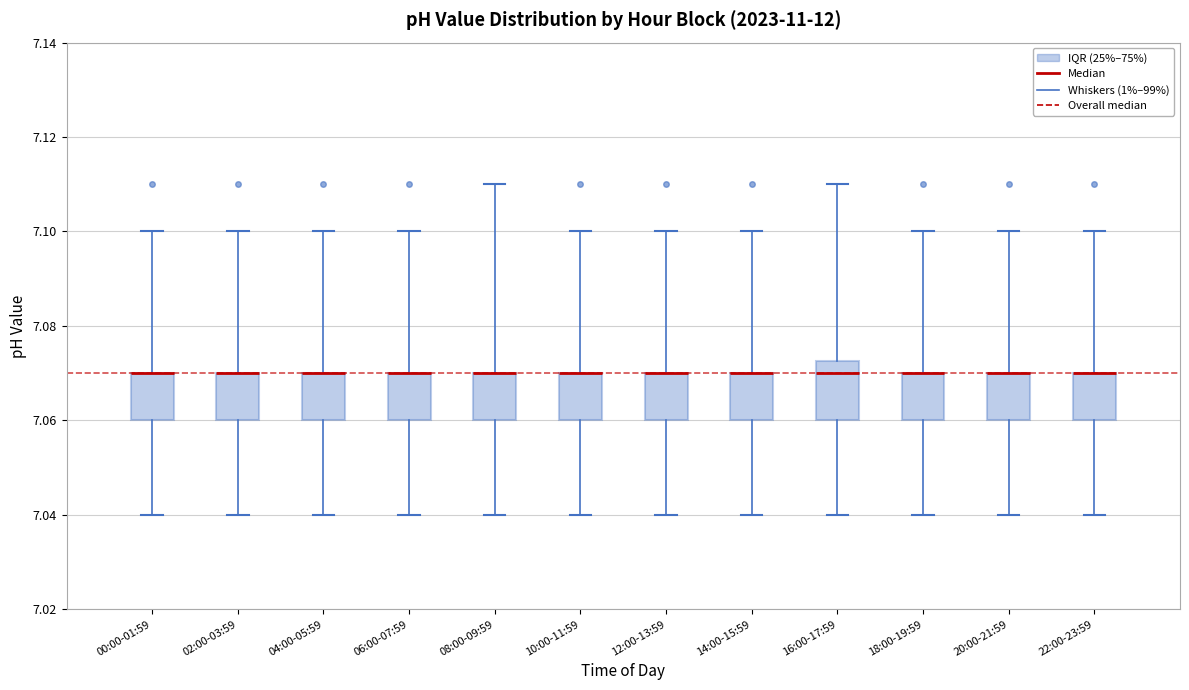

Where is the upper edge of the box for 04:00-05:59 on the y-axis? The values are not printed on the chart, so give them approximately, as read against the axis.

7.070